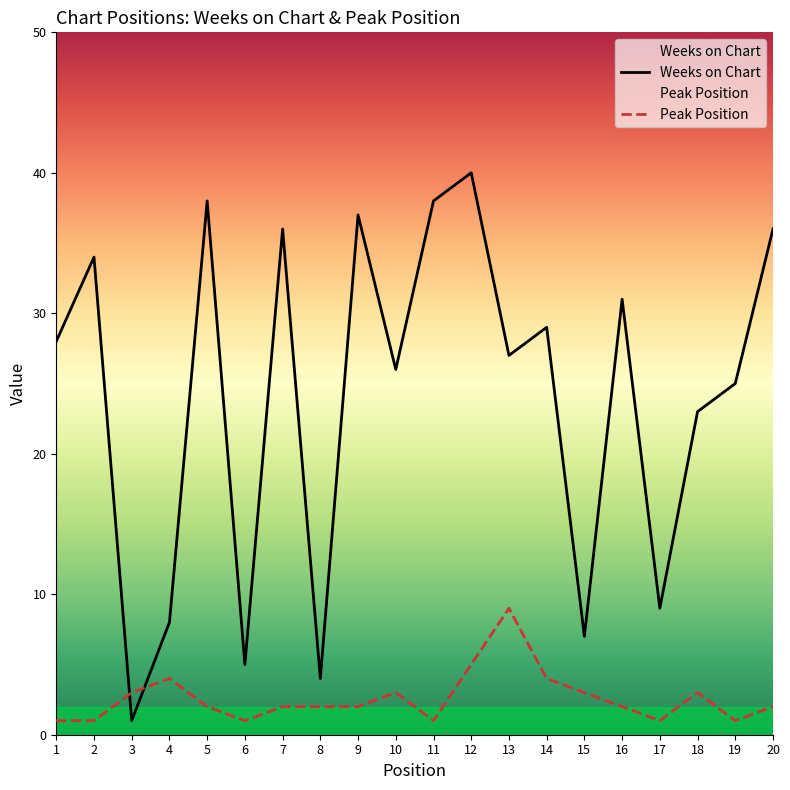

How many lines are shown in the chart?

2